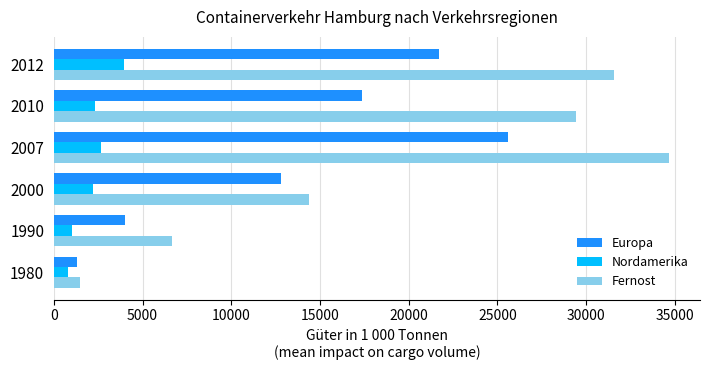

What is the spread (max minus min) of values at 1980?

672.0